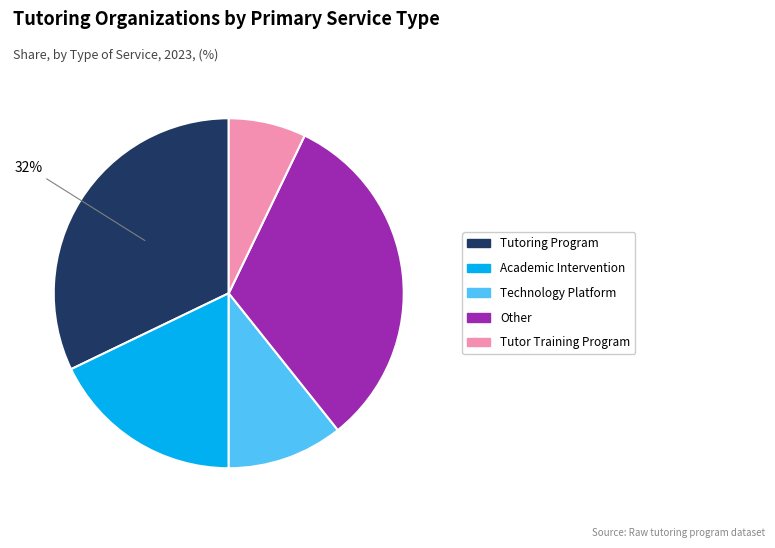

Which has a higher value, Academic Intervention or Technology Platform?

Academic Intervention